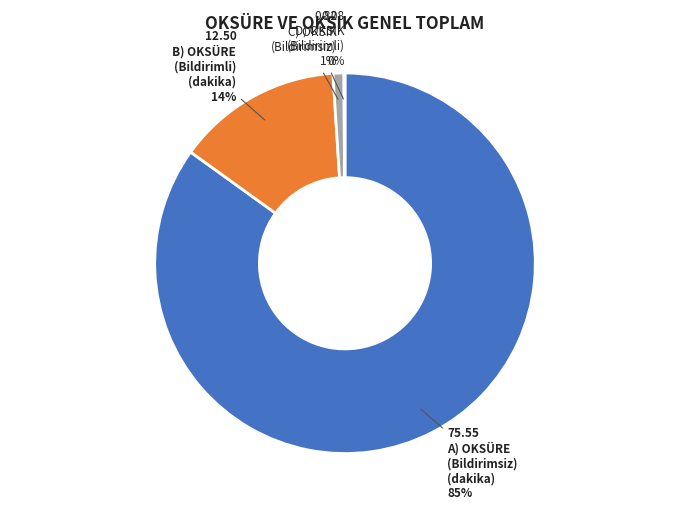

To the nearest percent, what is the difference between the largest and smallest slice percentages?

85%